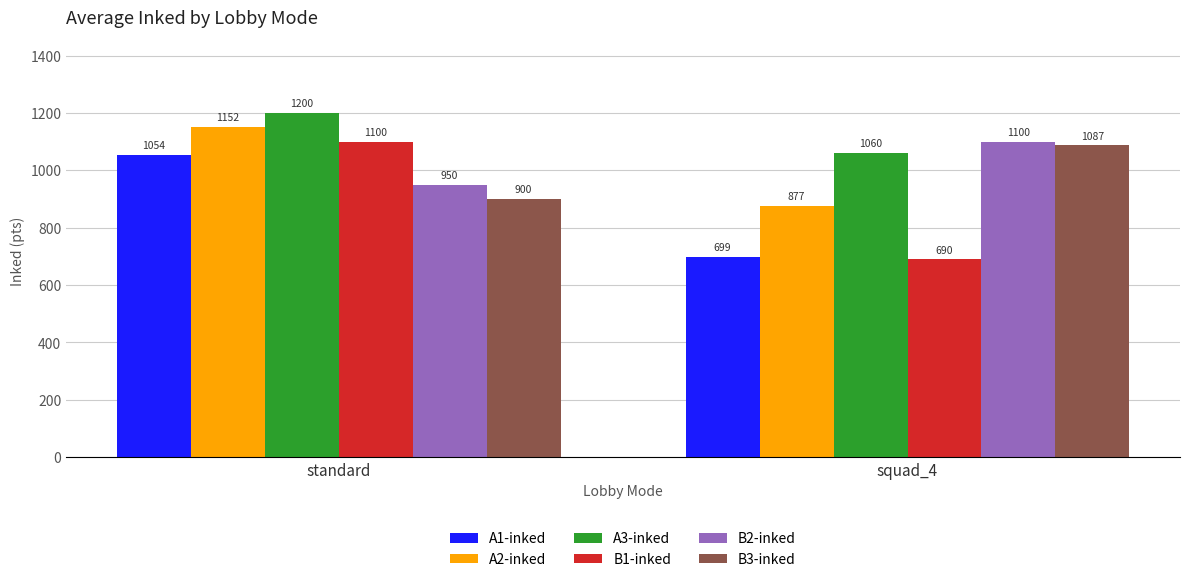

The value of A3-inked at standard is 680. True or false?

False